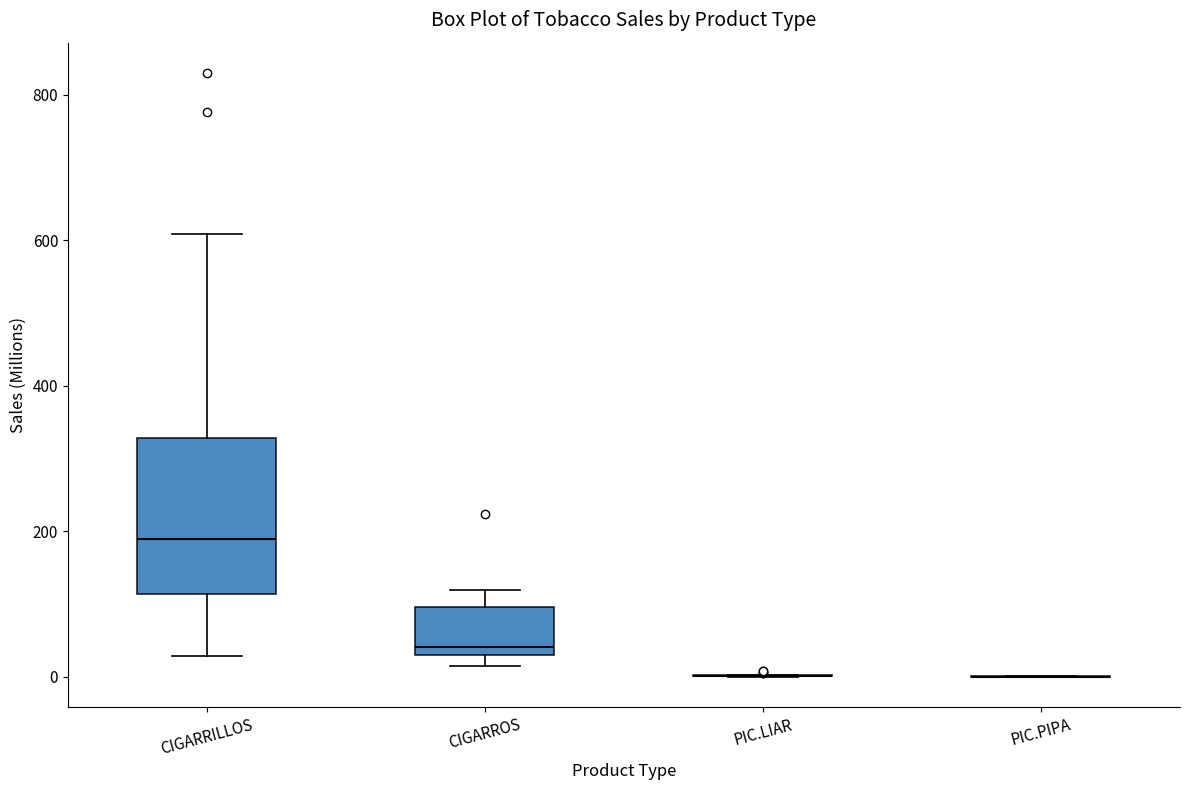

Which box is the tallest, from its lower edge to its upper edge?

CIGARRILLOS